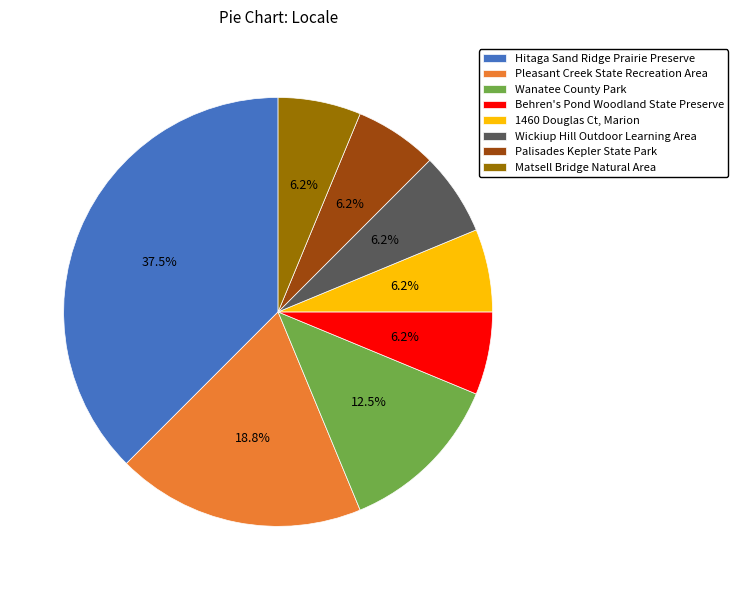

Combined, do Wanatee County Park and Behren's Pond Woodland State Preserve account for over 50%?

No